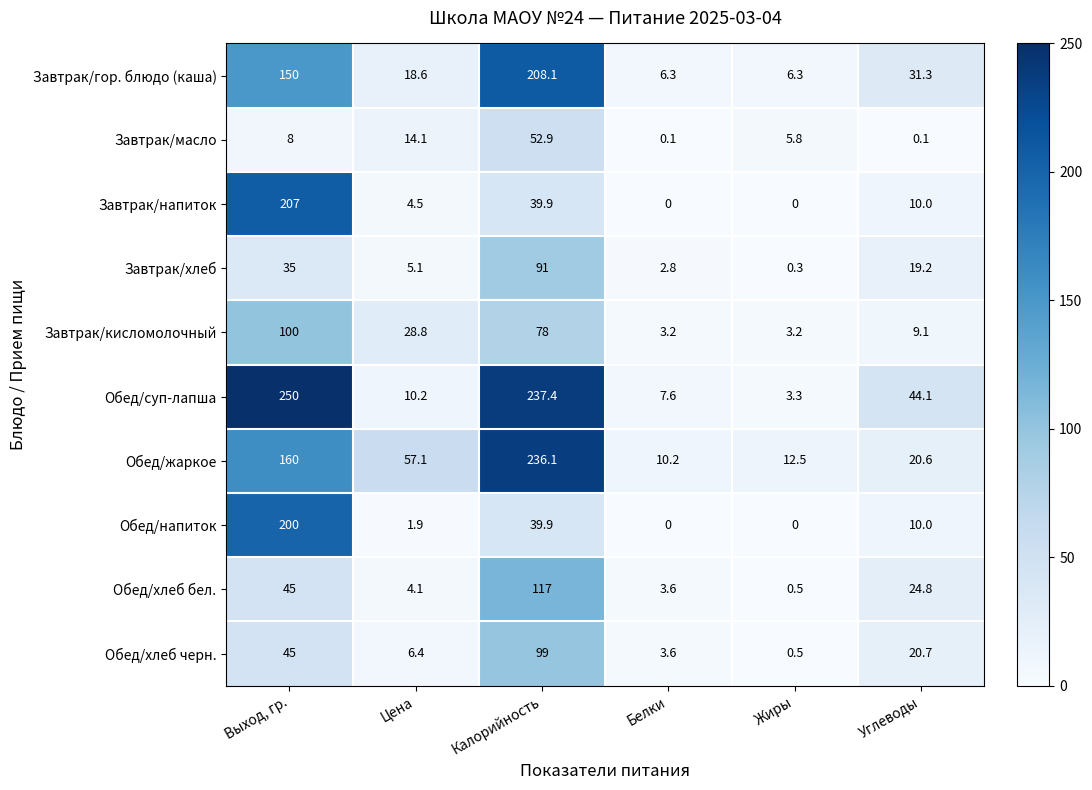

What is the spread (max minus min) of values at Выход, гр.?

242.0